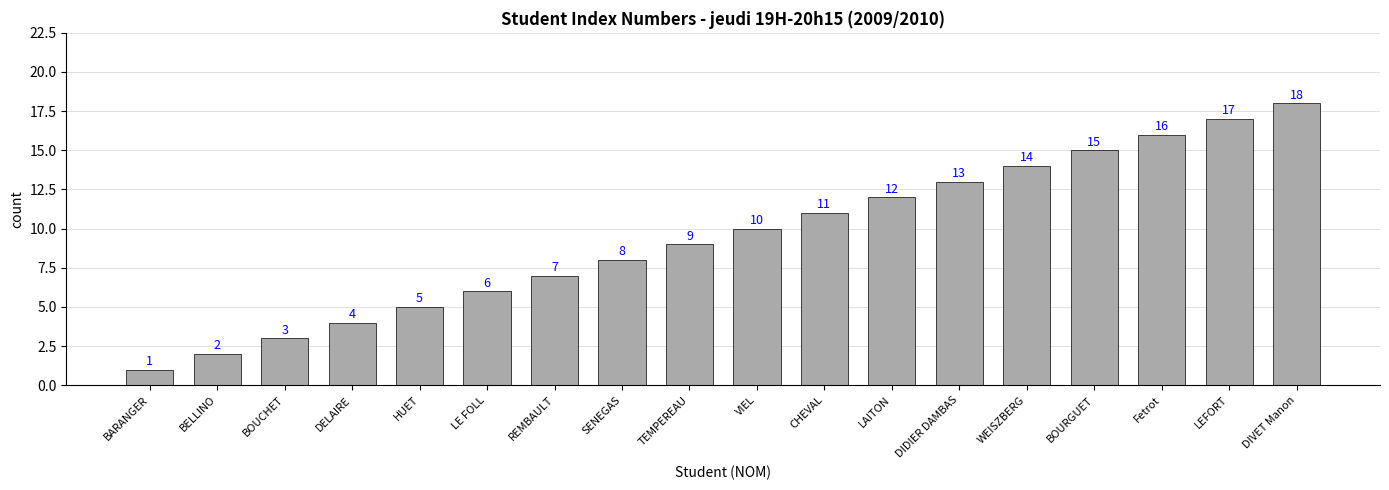

Rank the categories by value from lowest to highest.

BARANGER, BELLINO, BOUCHET, DELAIRE, HUET, LE FOLL, REMBAULT, SENEGAS, TEMPEREAU, VIEL, CHEVAL, LAITON, DIDIER DAMBAS, WEISZBERG, BOURGUET, Fetrot, LEFORT, DIVET Manon